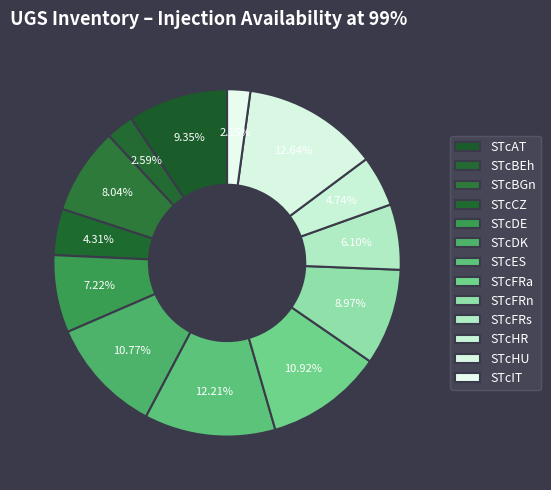

The STcFRs slice represents 6% of the pie. True or false?

True